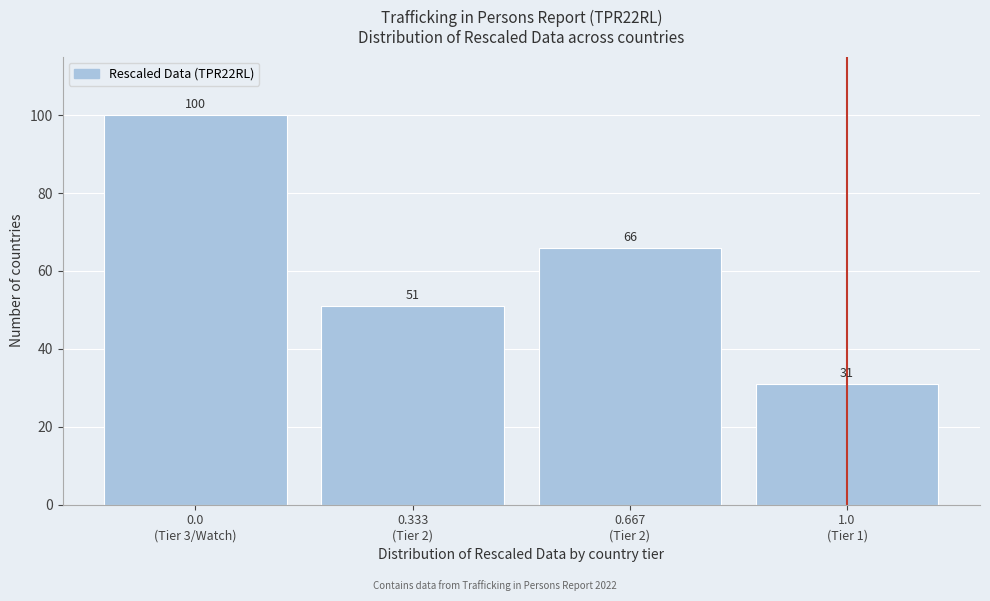

Reading left to right, what are all the values shown in this chart?

100	51	66	31